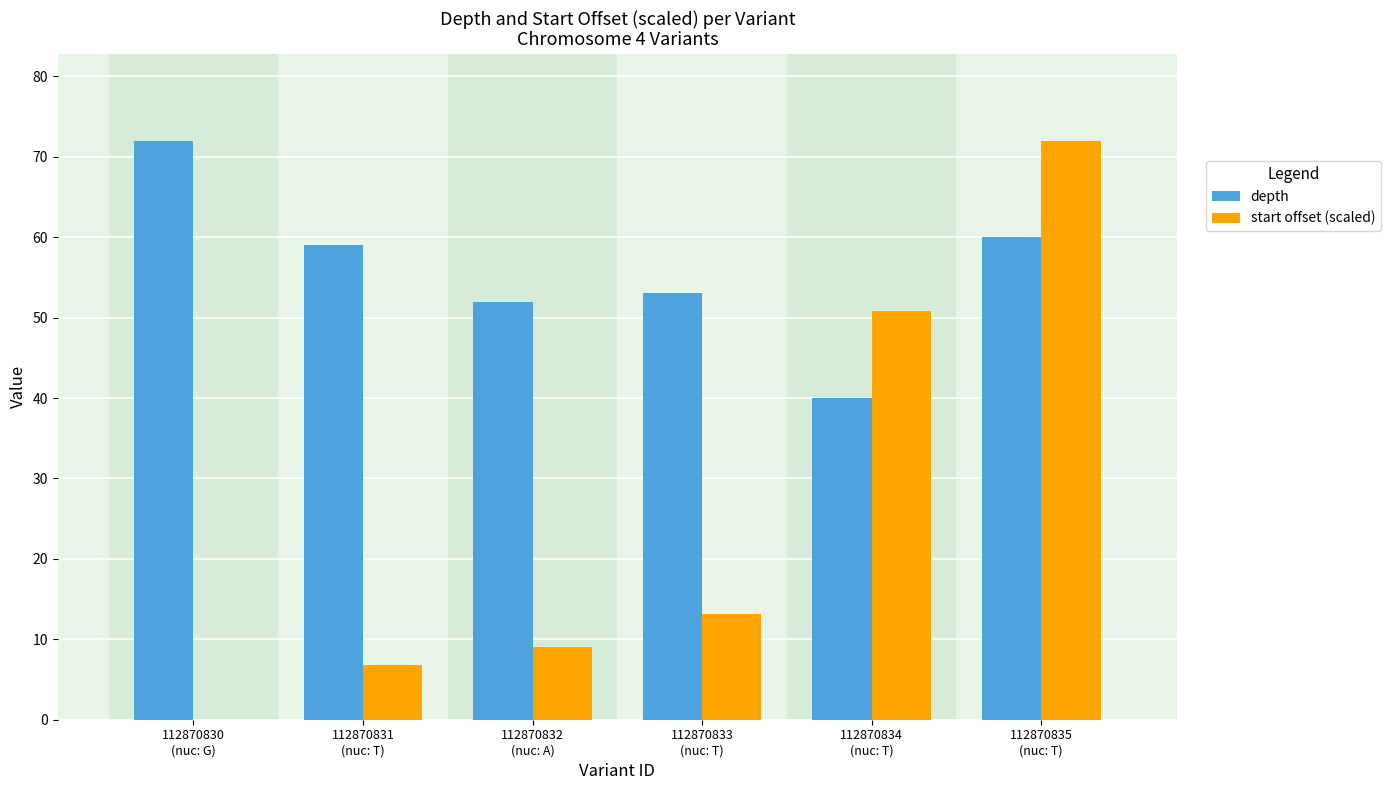

Reading left to right, extract all data points from this chart.

depth: 72.0	59.0	52.0	53.0	40.0	60.0
start offset (scaled): 0.0	6.8	9.1	13.1	50.8	72.0